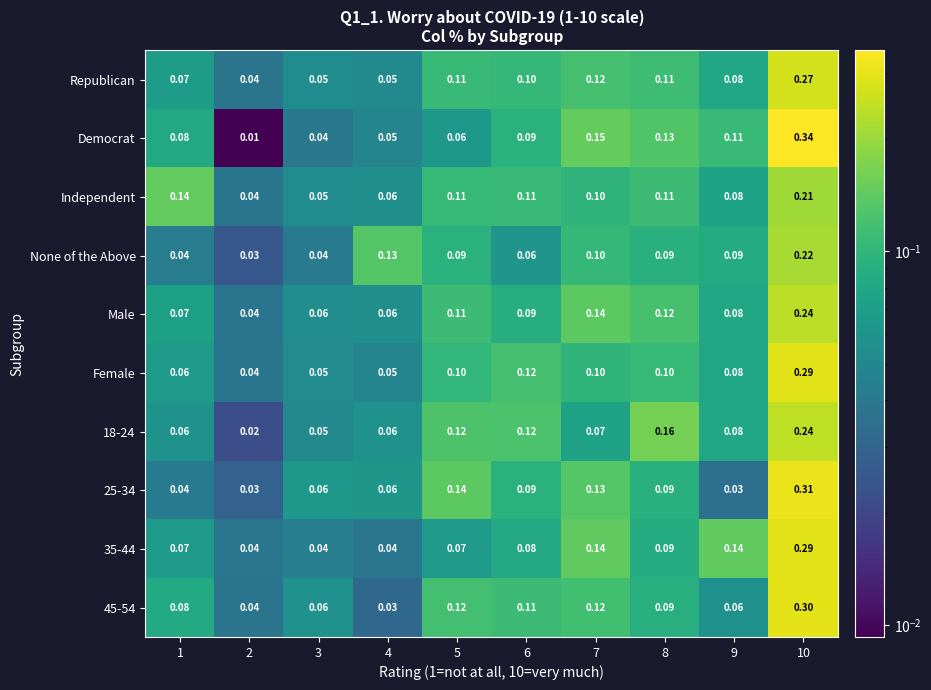

Which series has the largest total across all categories?

Democrat